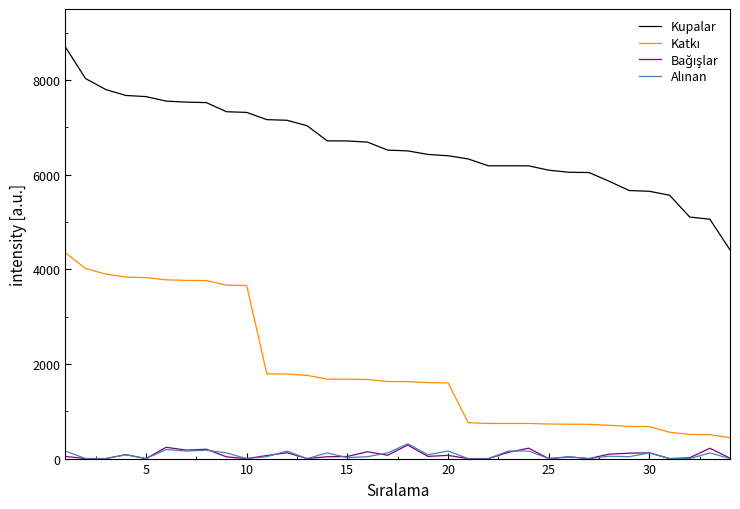

What is the greatest value displayed?

8696